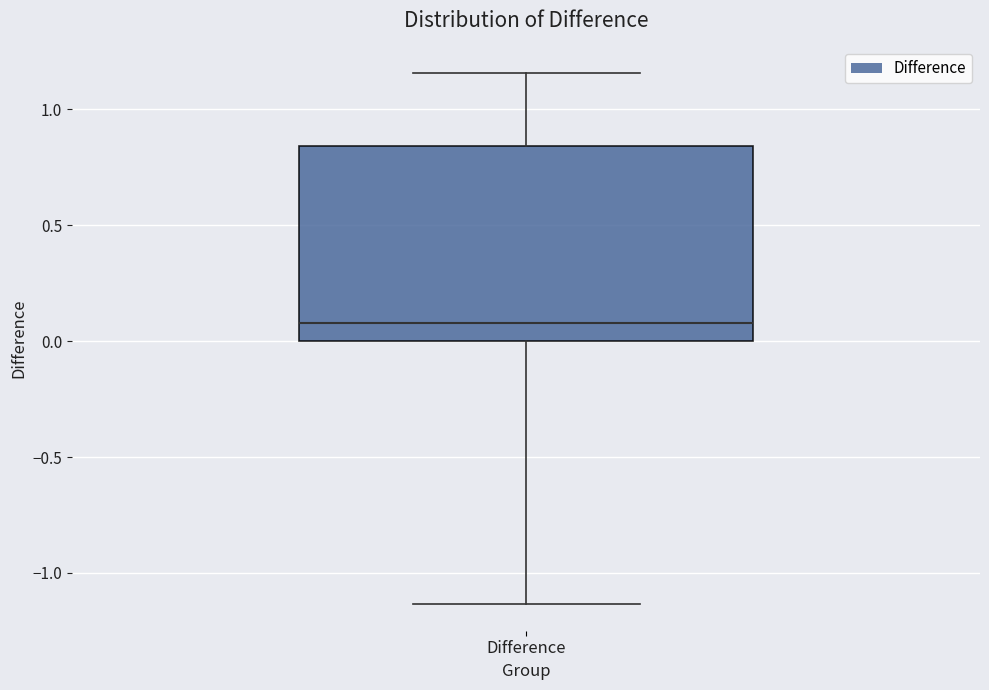

Where is the lower edge of the box for Difference on the y-axis? The values are not printed on the chart, so give them approximately, as read against the axis.

0.00